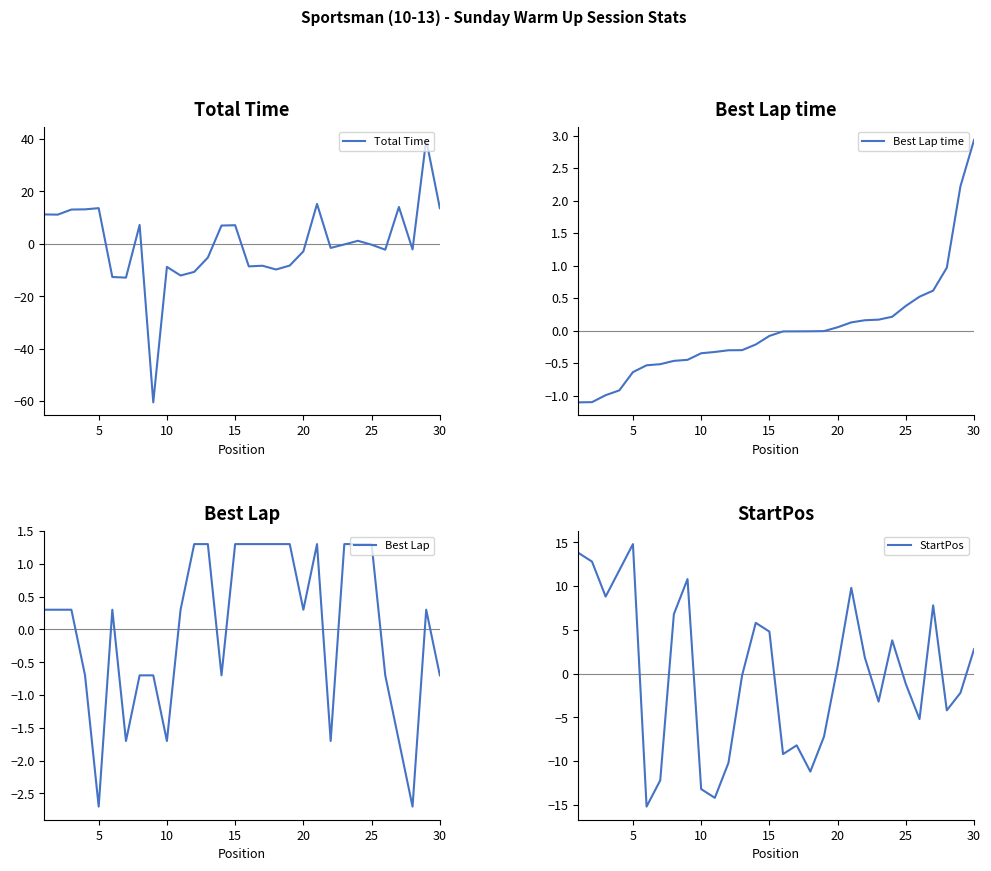

Reading left to right, transcribe all the data shown in this chart.

Total Time: 11.2	11.1	13.1	13.1	13.6	-12.6	-12.9	7.2	-60.4	-8.8	-12.1	-10.7	-5.2	7.0	7.1	-8.6	-8.3	-9.8	-8.3	-2.9	15.2	-1.6	-0.2	1.2	-0.3	-2.2	14.0	-2.1	39.6	13.6
Best Lap time: -1.1	-1.1	-1.0	-0.9	-0.6	-0.5	-0.5	-0.5	-0.5	-0.3	-0.3	-0.3	-0.3	-0.2	-0.1	-0.0	-0.0	-0.0	-0.0	0.1	0.1	0.2	0.2	0.2	0.4	0.5	0.6	1.0	2.2	2.9
Best Lap: 0.3	0.3	0.3	-0.7	-2.7	0.3	-1.7	-0.7	-0.7	-1.7	0.3	1.3	1.3	-0.7	1.3	1.3	1.3	1.3	1.3	0.3	1.3	-1.7	1.3	1.3	1.3	-0.7	-1.7	-2.7	0.3	-0.7
StartPos: 13.8	12.8	8.8	11.8	14.8	-15.2	-12.2	6.8	10.8	-13.2	-14.2	-10.2	-0.2	5.8	4.8	-9.2	-8.2	-11.2	-7.2	0.8	9.8	1.8	-3.2	3.8	-1.2	-5.2	7.8	-4.2	-2.2	2.8